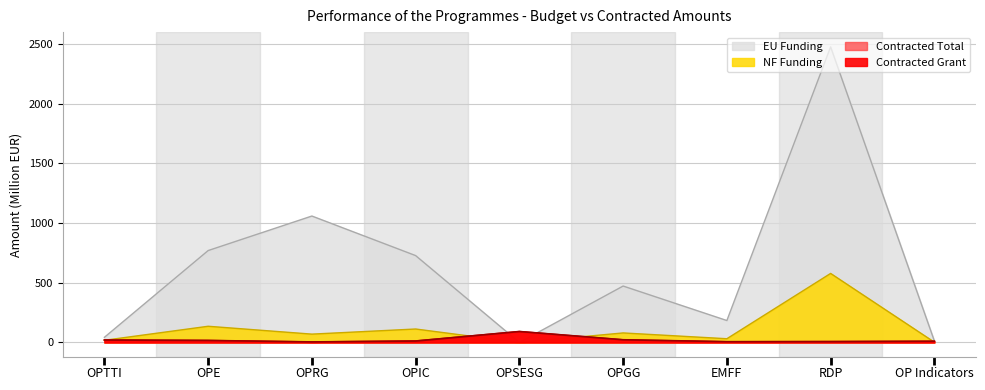

Which series has the largest total across all categories?

EU Funding